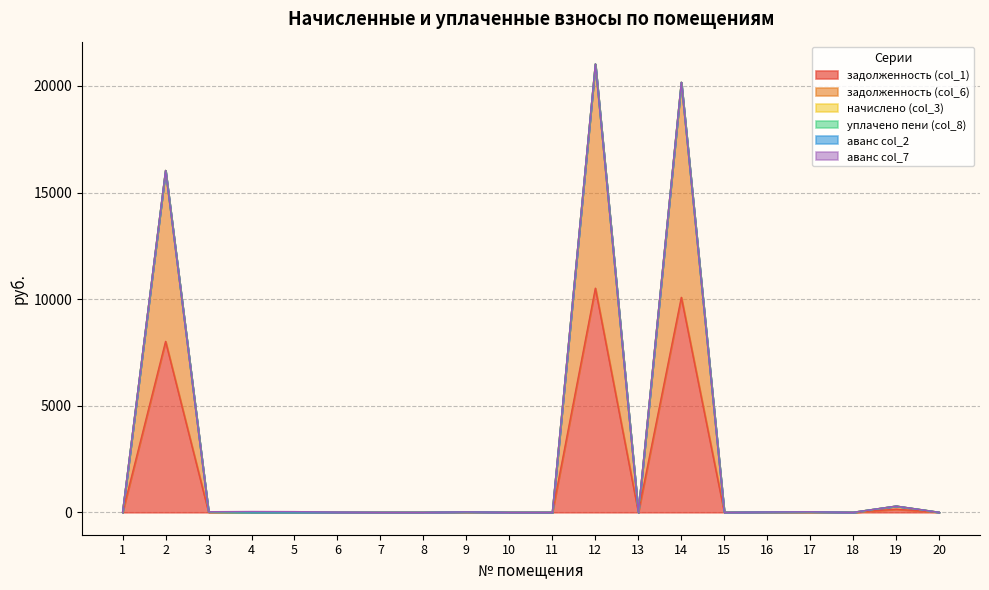

Does the chart display data point markers on the line(s)?

No